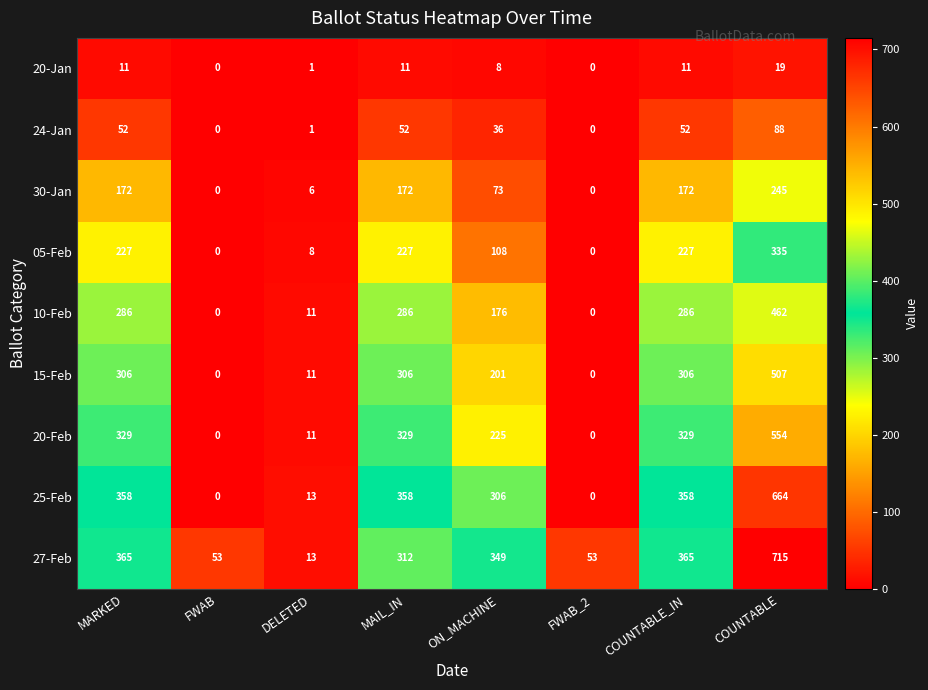

Count the number of data series in this chart.

9